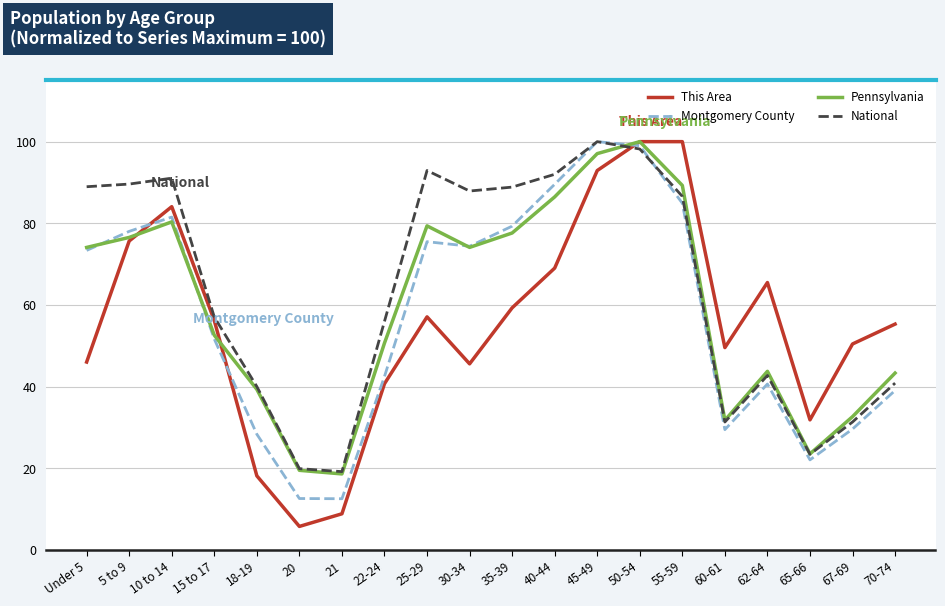

What is the total value across all series at 55-59?

360.8